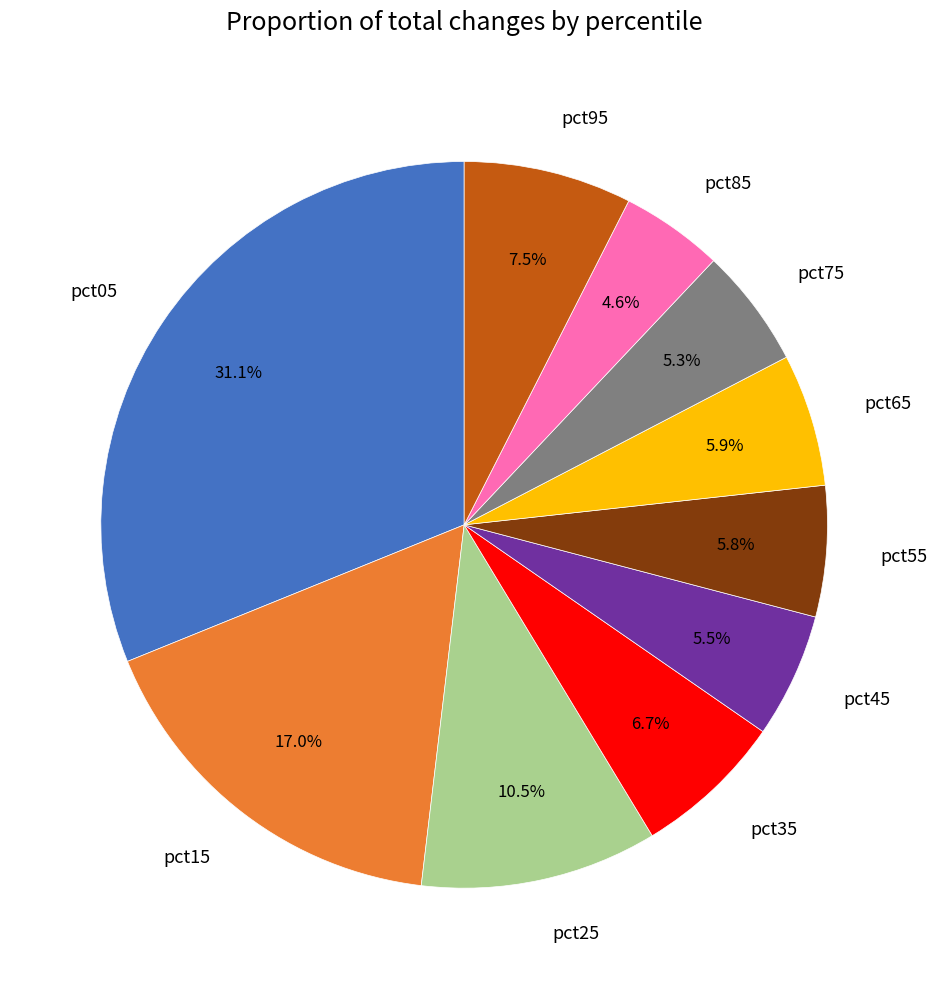

Does any single category account for the majority?

No